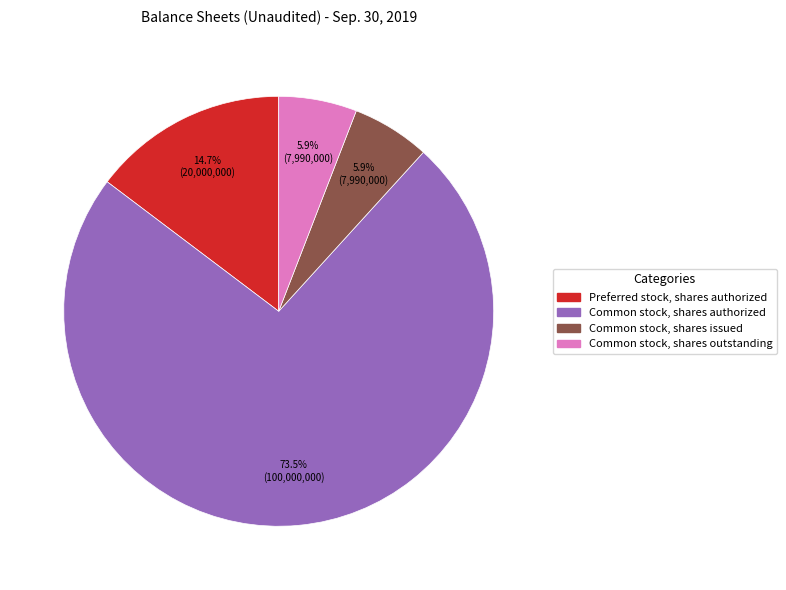

How many segments does this pie chart have?

4